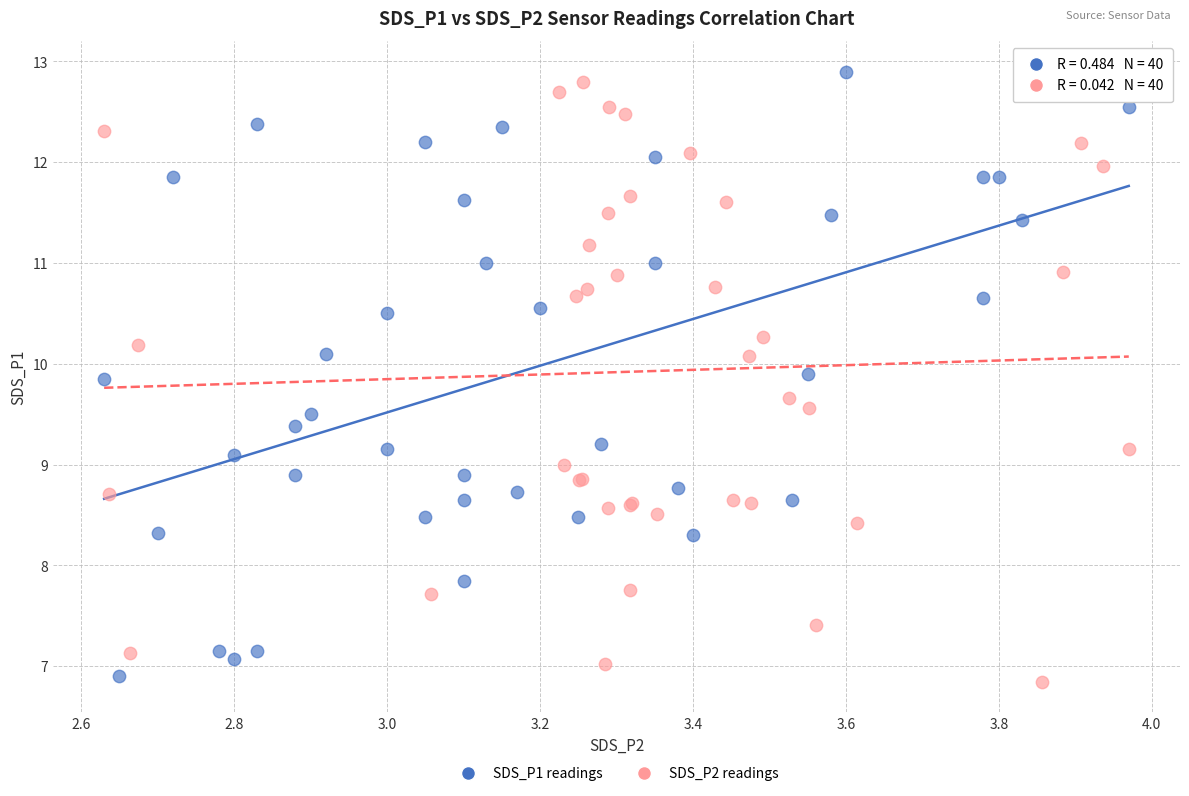

Which series has the largest Y range (max minus min)?

SDS_P1 readings